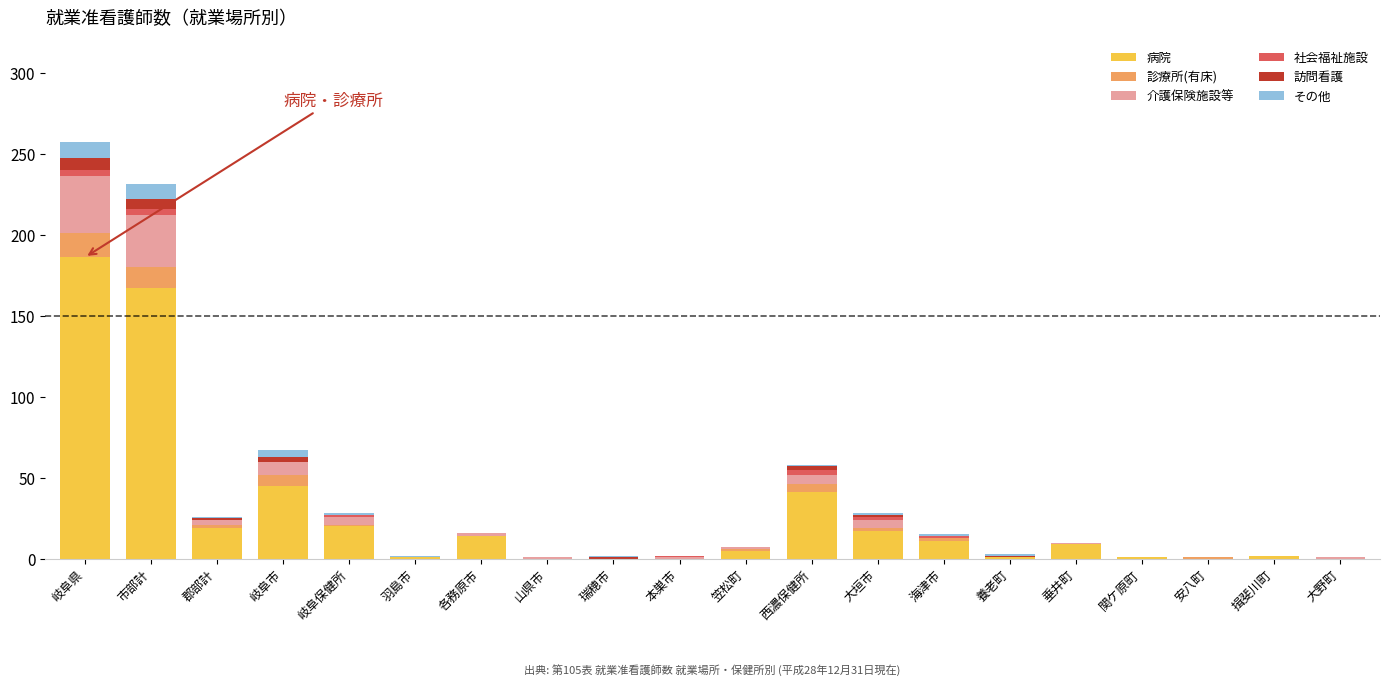

Which category has the highest value in the 病院 series?

岐阜県